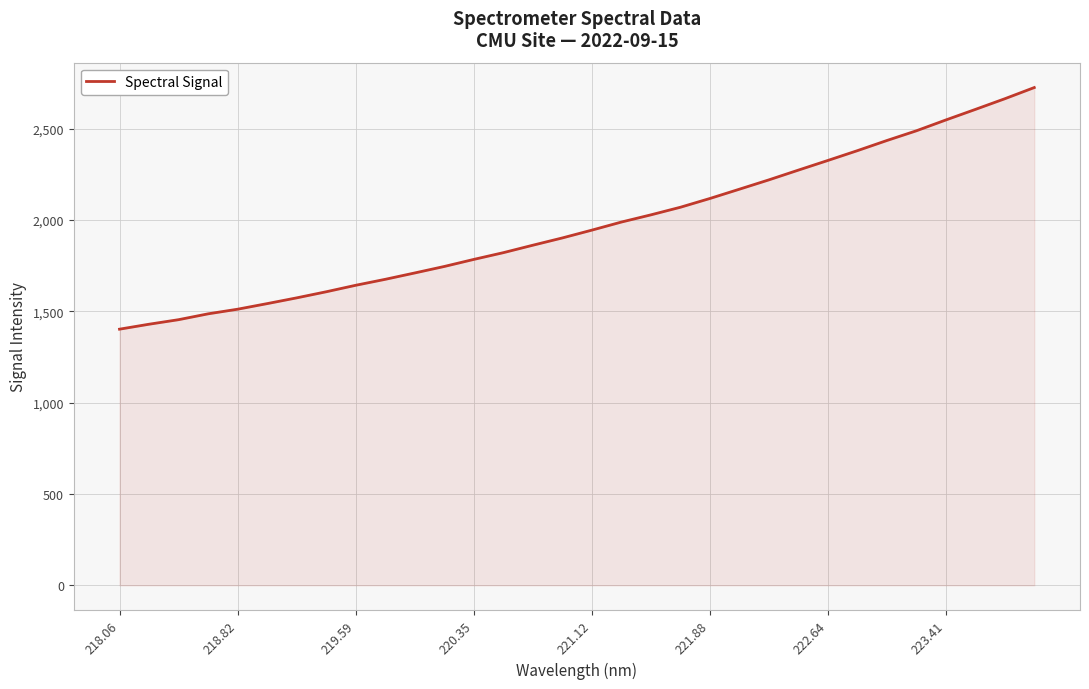

What is the minimum value shown in the chart?

1402.5